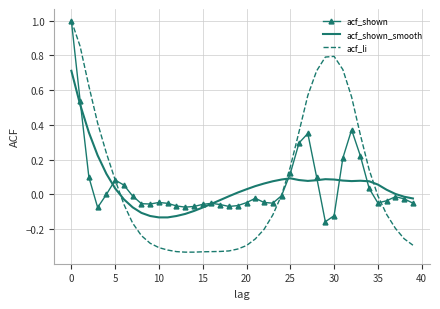

Which series has the widest spread of values?

acf_li